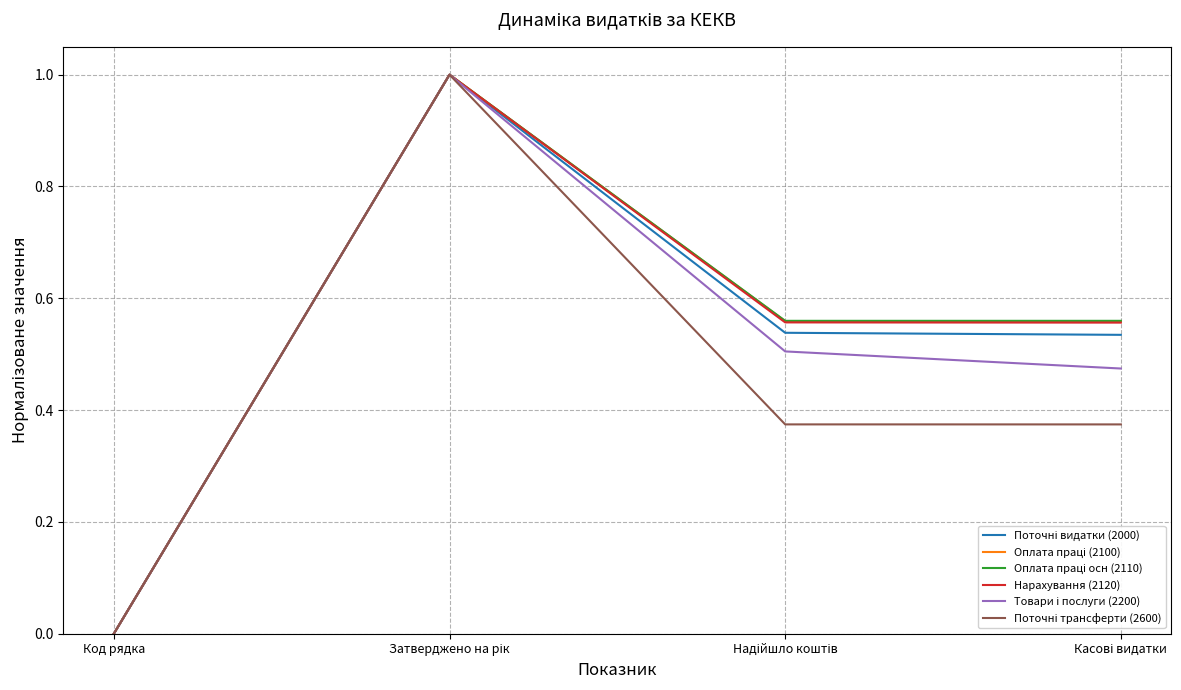

At which category does the chart reach its minimum across all series?

Код рядка